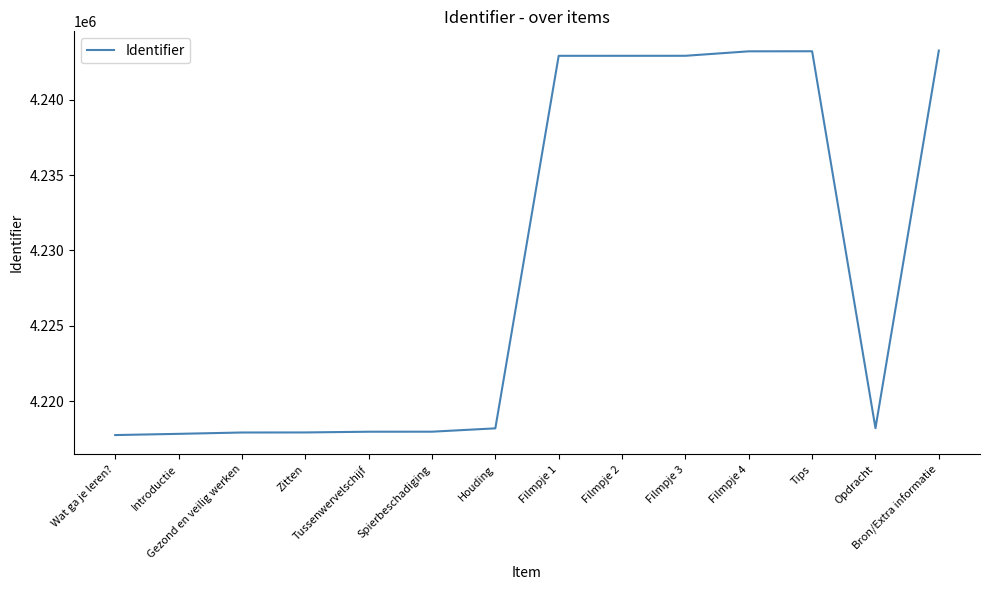

What is the maximum value shown in the chart?

4243272